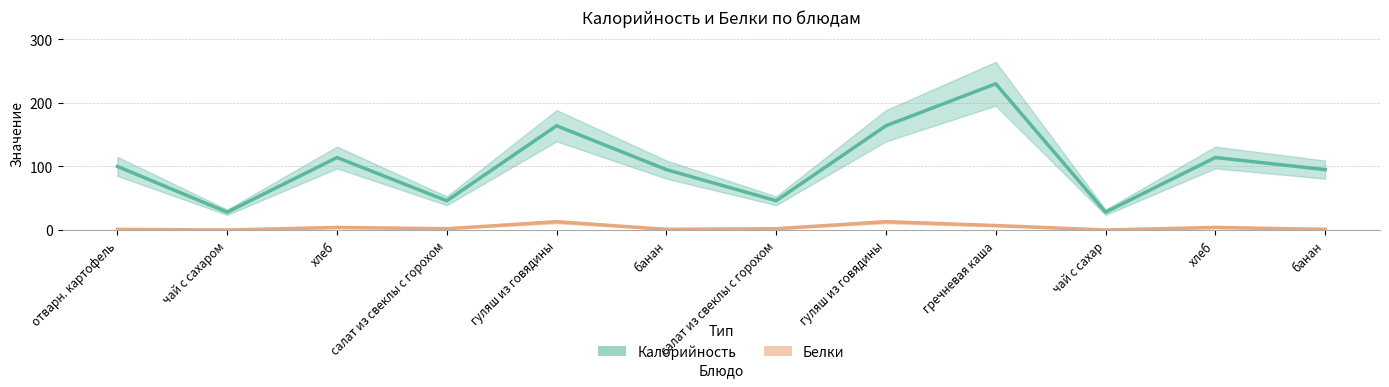

The value of Калорийность at банан is 95. True or false?

True